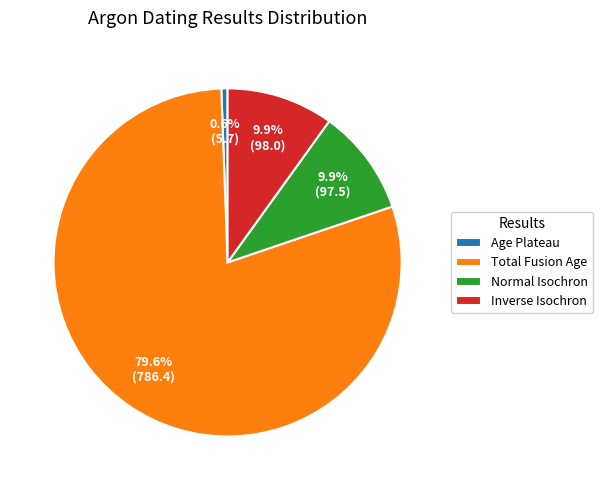

To the nearest percent, what is the average slice percentage?

25%